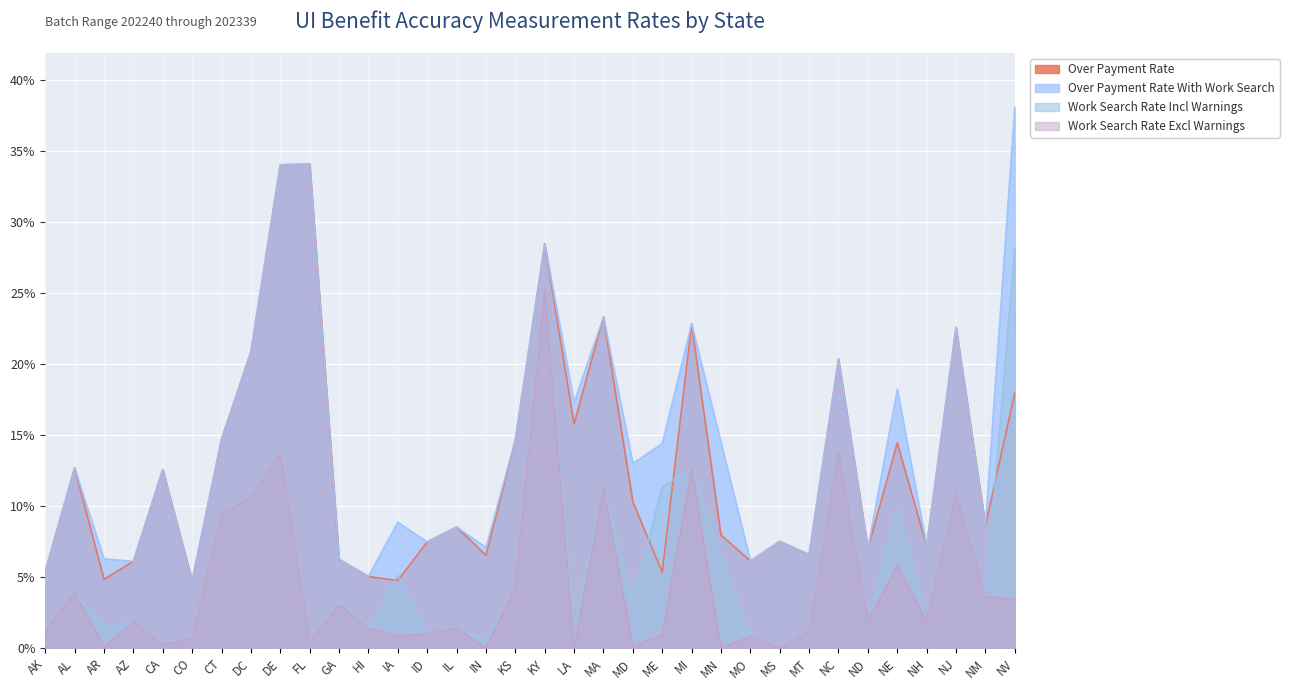

Reading left to right, extract all data points from this chart.

Over Payment Rate: 0.1	0.1	0.0	0.1	0.1	0.0	0.1	0.2	0.3	0.3	0.1	0.1	0.0	0.1	0.1	0.1	0.1	0.3	0.2	0.2	0.1	0.1	0.2	0.1	0.1	0.1	0.1	0.2	0.1	0.1	0.1	0.2	0.1	0.2
Over Payment Rate With Work Search: 0.1	0.1	0.1	0.1	0.1	0.0	0.1	0.2	0.3	0.3	0.1	0.1	0.1	0.1	0.1	0.1	0.1	0.3	0.2	0.2	0.1	0.1	0.2	0.1	0.1	0.1	0.1	0.2	0.1	0.2	0.1	0.2	0.1	0.4
Work Search Rate Incl Warnings: 0.0	0.0	0.0	0.0	0.0	0.0	0.1	0.1	0.1	0.0	0.0	0.0	0.1	0.0	0.0	0.0	0.0	0.3	0.0	0.1	0.0	0.1	0.1	0.1	0.0	0.0	0.0	0.1	0.0	0.1	0.0	0.1	0.0	0.3
Work Search Rate Excl Warnings: 0.0	0.0	0.0	0.0	0.0	0.0	0.1	0.1	0.1	0.0	0.0	0.0	0.0	0.0	0.0	0.0	0.0	0.3	0.0	0.1	0.0	0.0	0.1	0.0	0.0	0.0	0.0	0.1	0.0	0.1	0.0	0.1	0.0	0.0